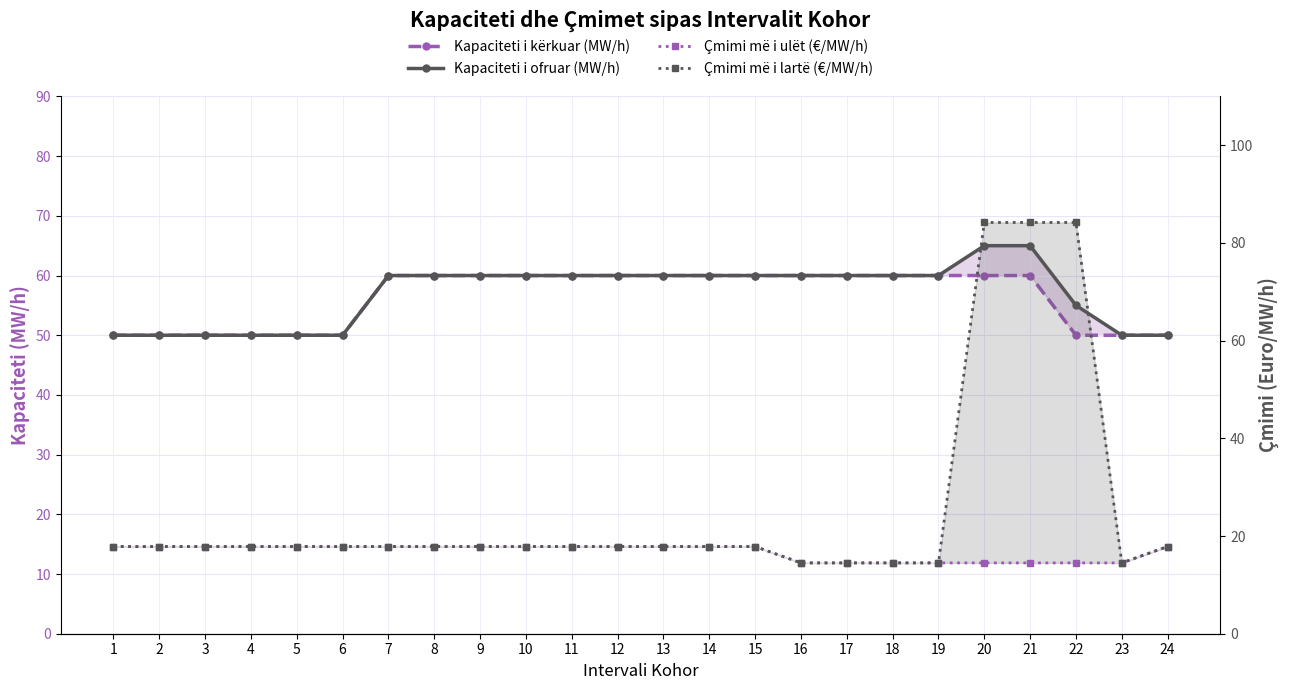

Is the value of Kapaciteti i kërkuar (MW/h) at 7 greater than the value of Çmimi më i lartë (€/MW/h) at 8?

Yes